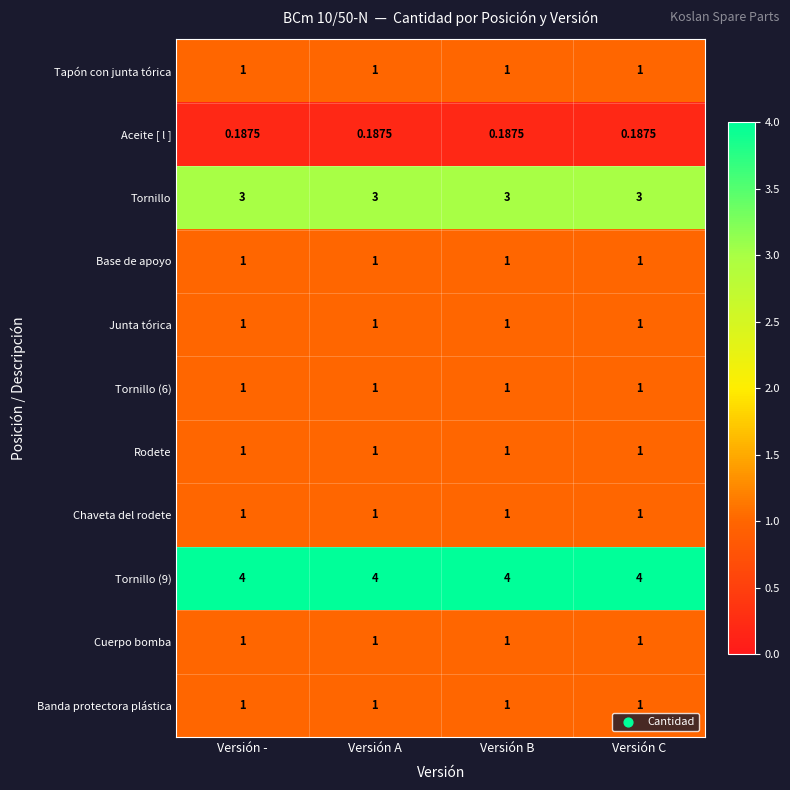

Which series has the largest total across all categories?

Tornillo (9)